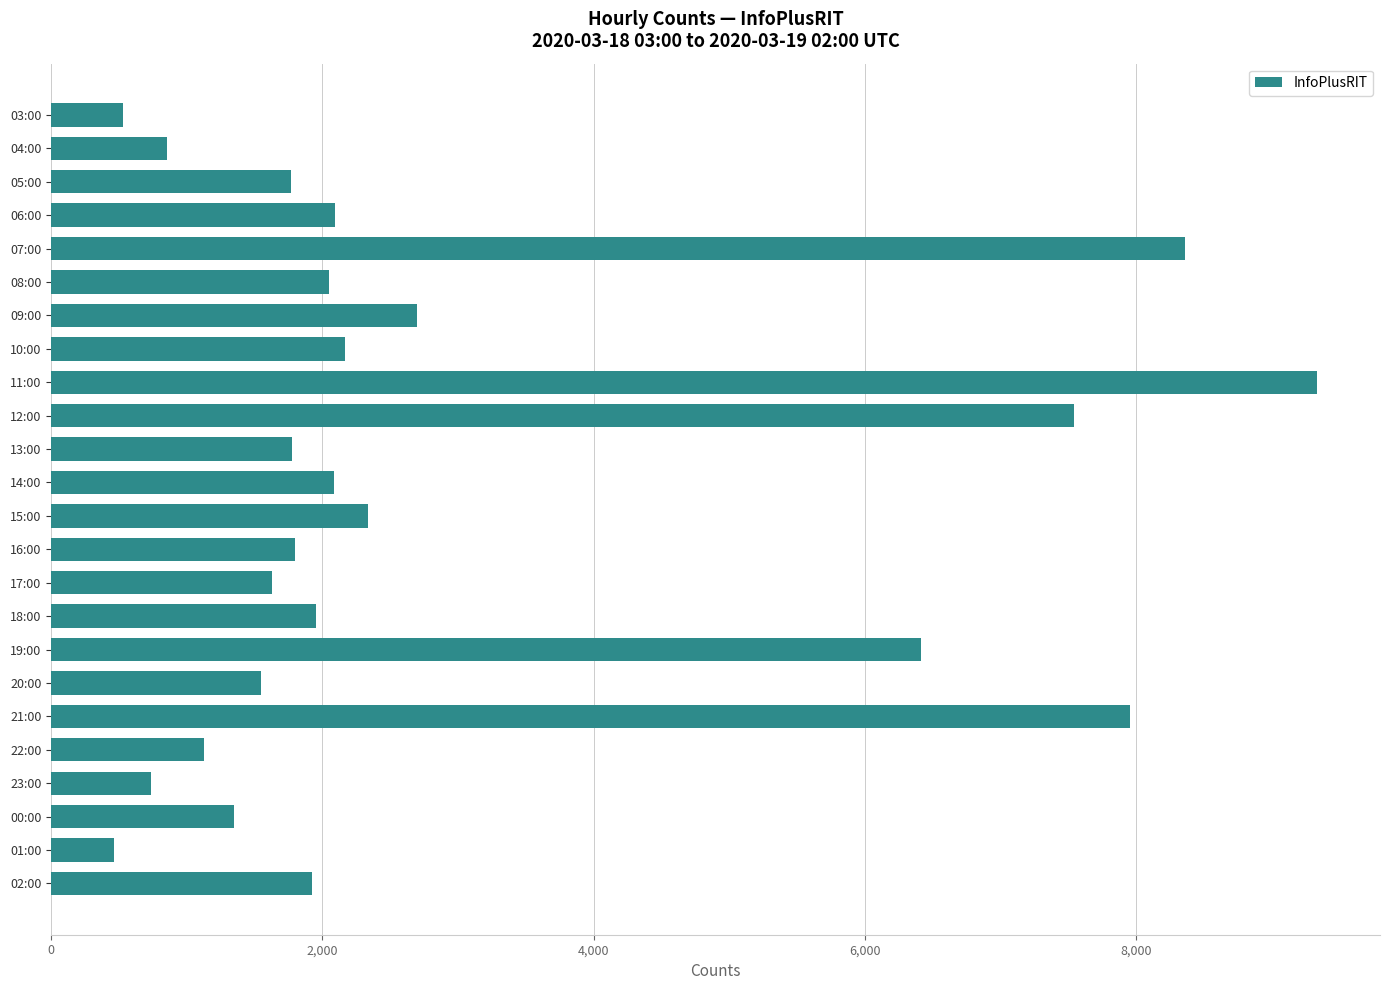

What is the sum of all values?

70462